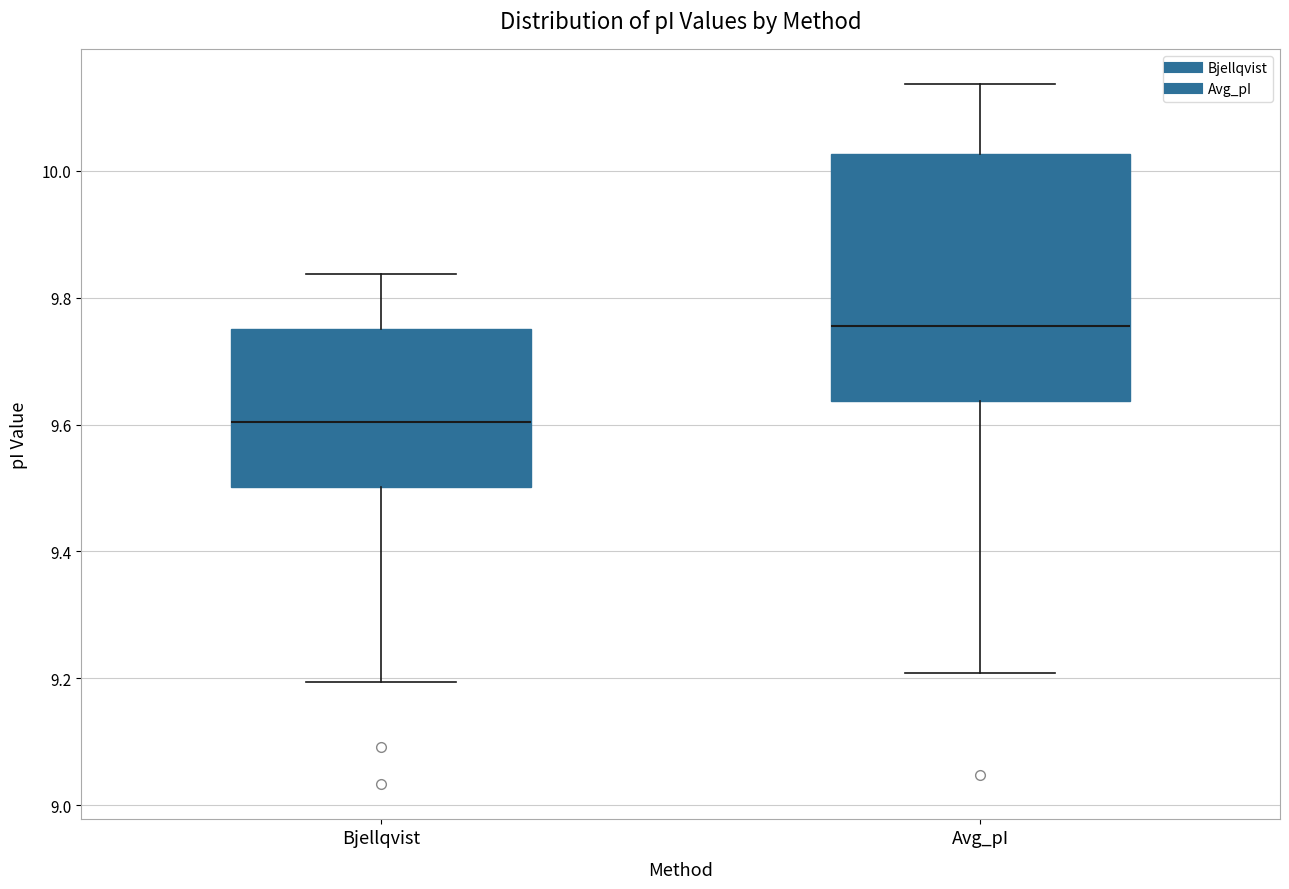

Where is the lower edge of the box for Bjellqvist on the y-axis? The values are not printed on the chart, so give them approximately, as read against the axis.

9.50